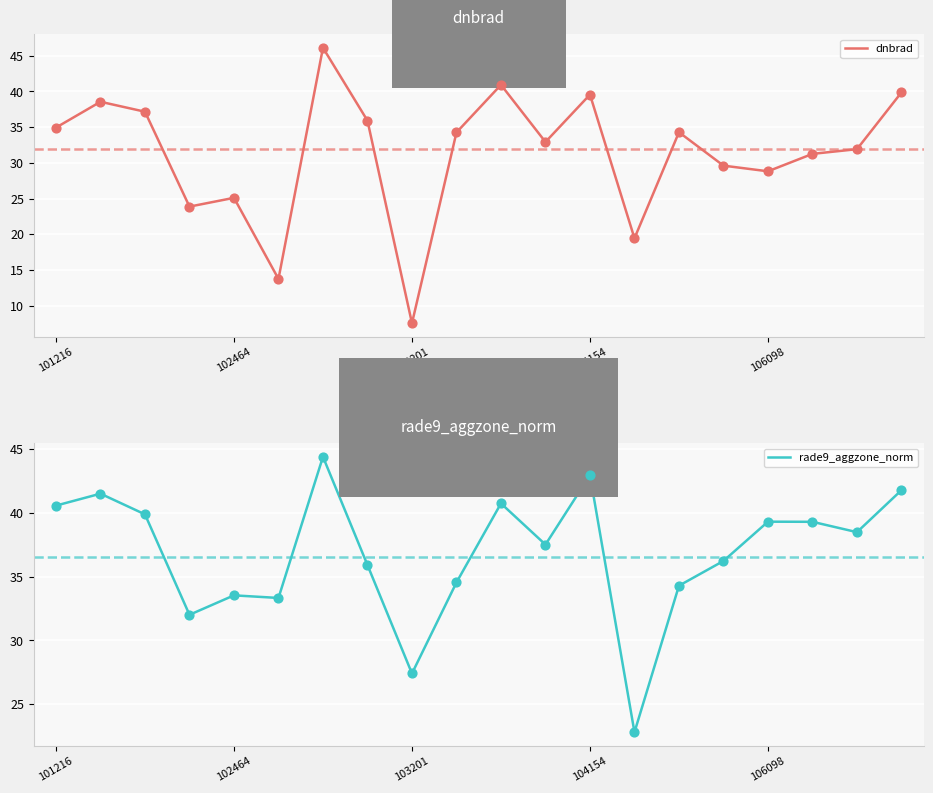

At which category is the sum across all series the highest?

6